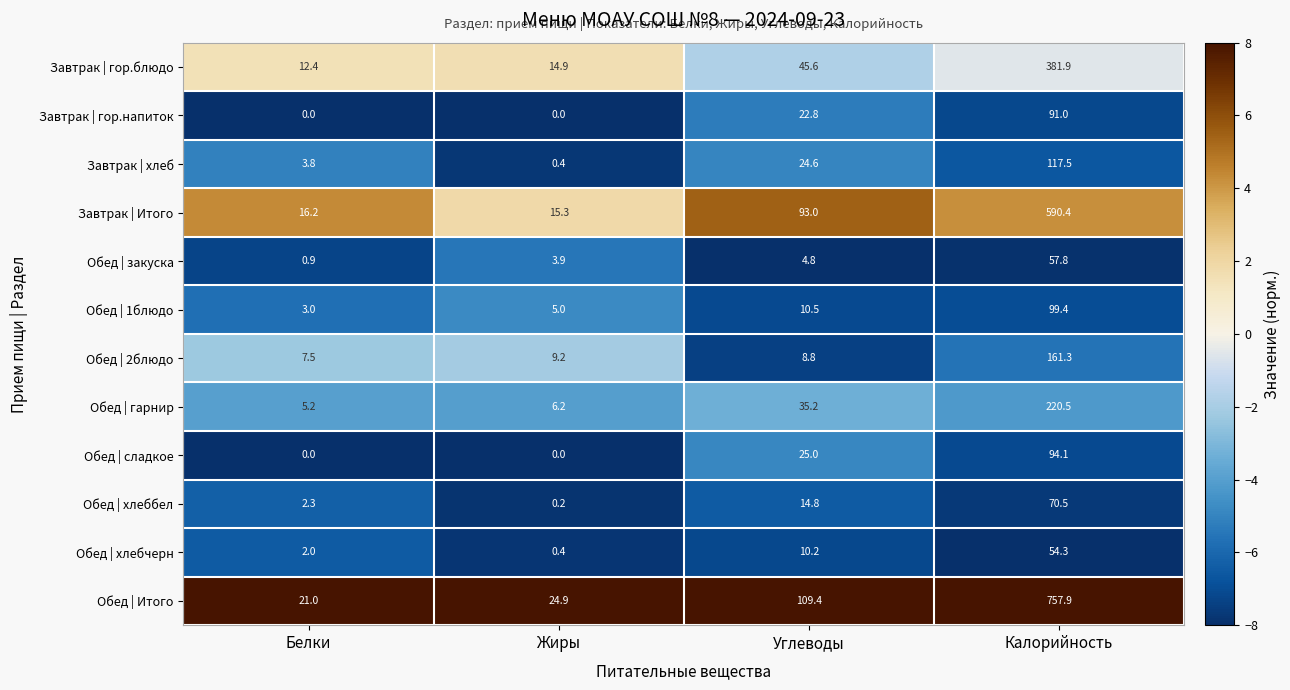

What is the total value across all series at Жиры?

80.4